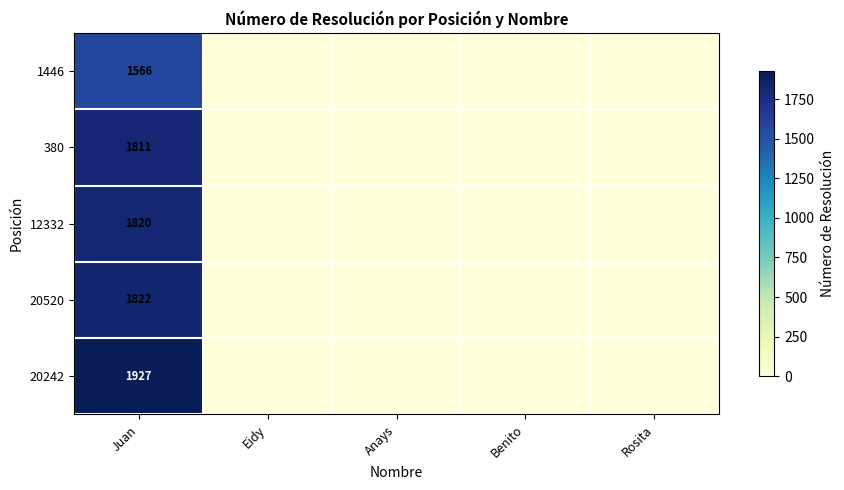

Which series changed the most between Juan and Rosita?

20242